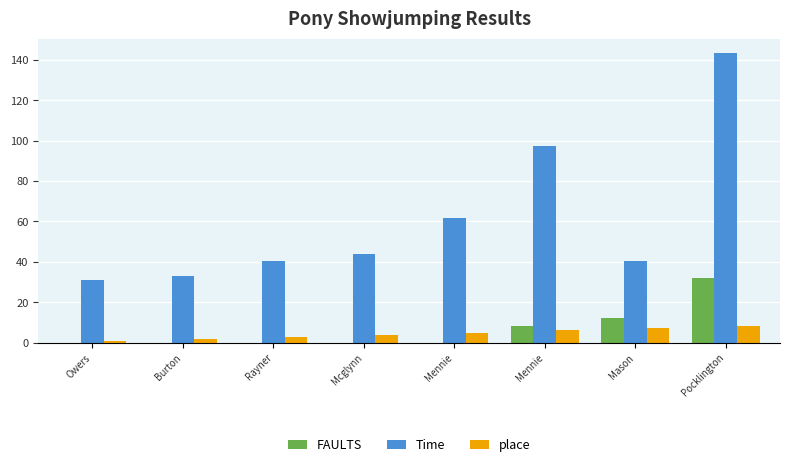

List the labels in order of Time value, largest first.

Pocklington, Mennie, Mennie, Mcglynn, Mason, Rayner, Burton, Owers